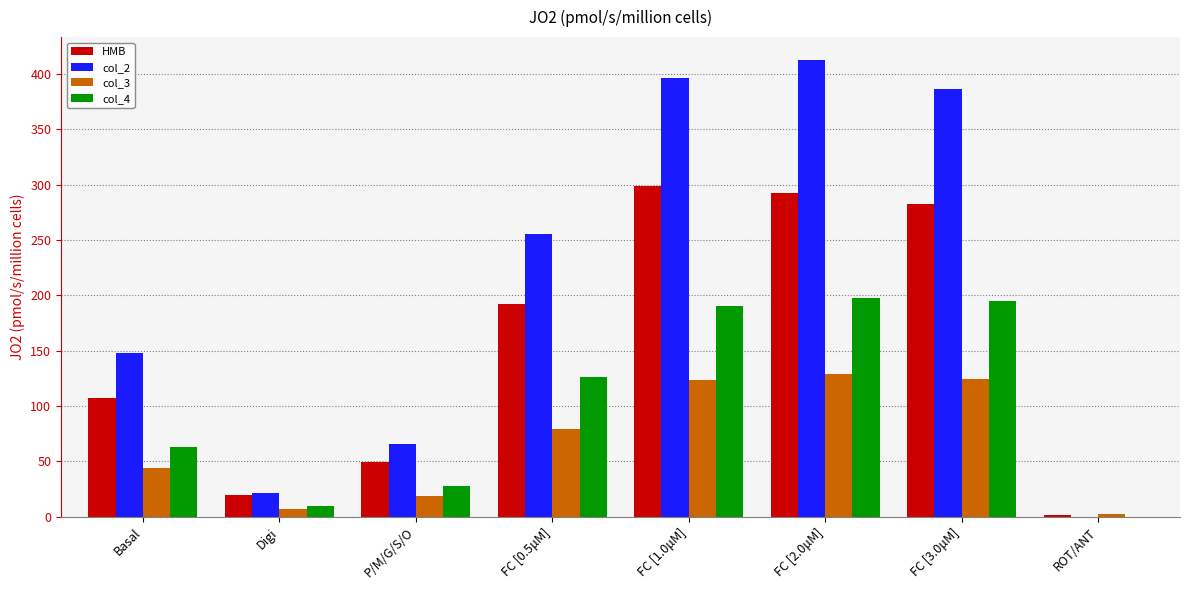

At which category is the sum across all series the highest?

FC [2.0μM]